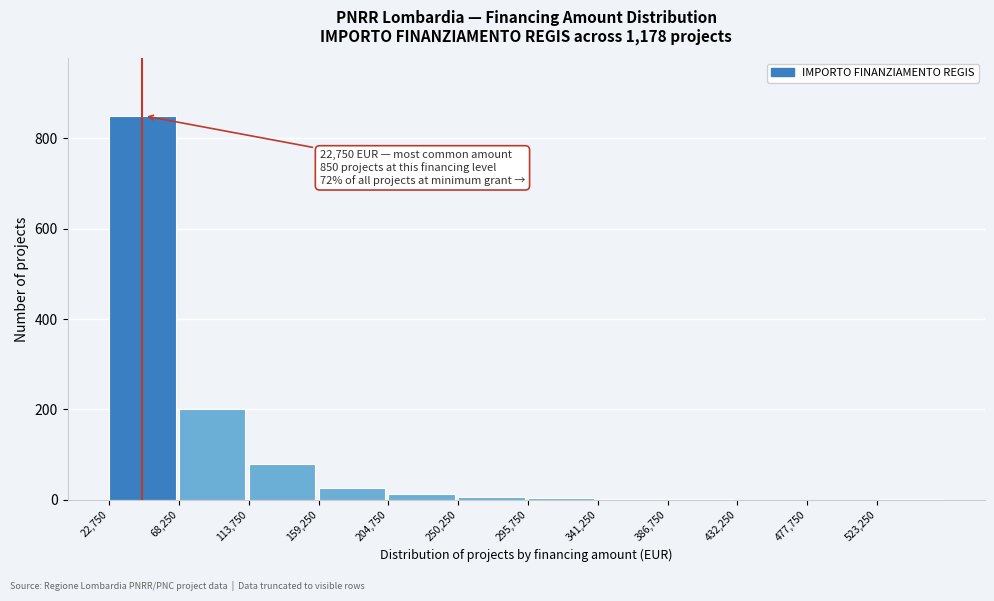

What is the greatest value displayed?

850